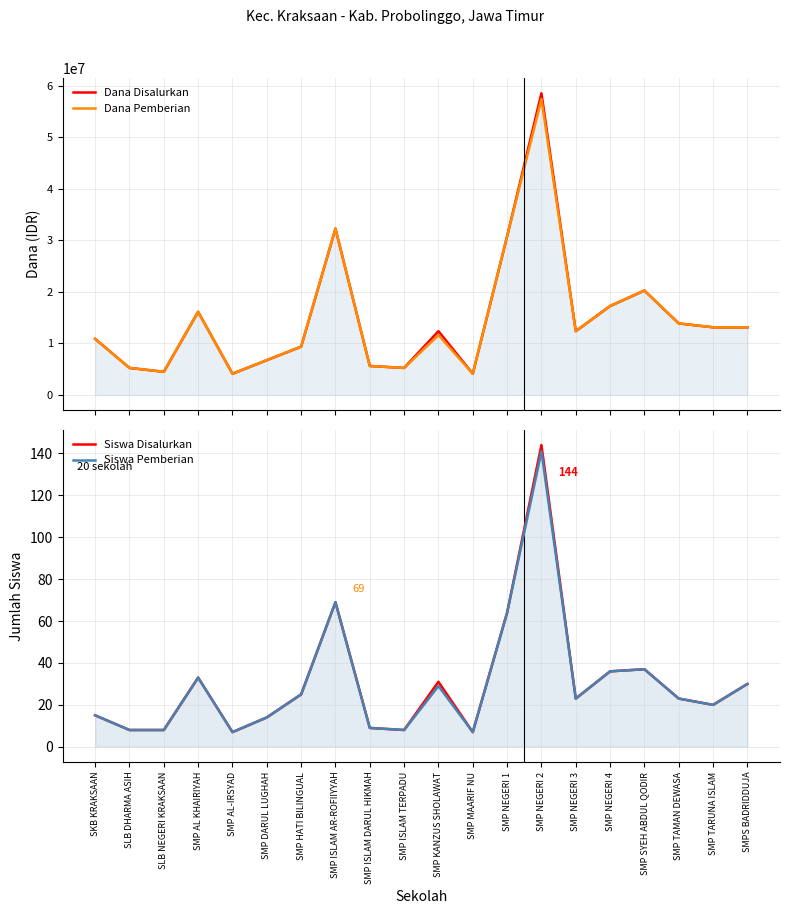

Between SLB NEGERI KRAKSAAN and SMP AL KHAIRIYAH, which series saw the biggest shift?

Dana Disalurkan